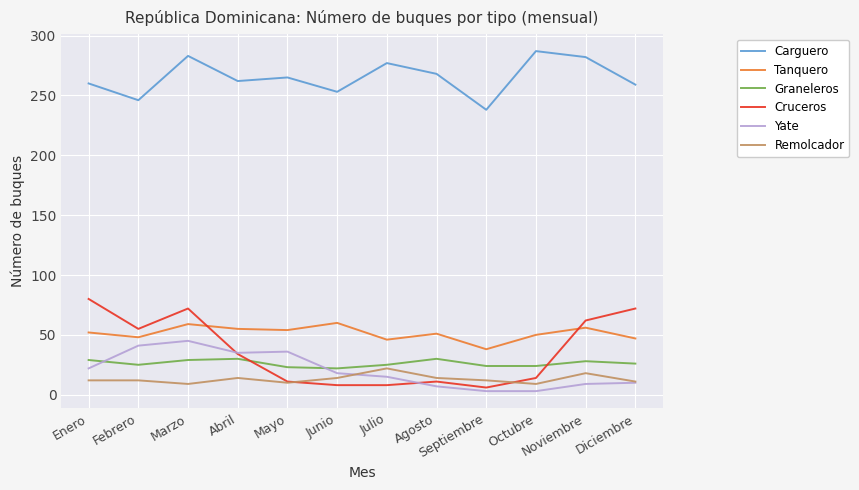

What is the difference between the highest and lowest values at Enero?

248